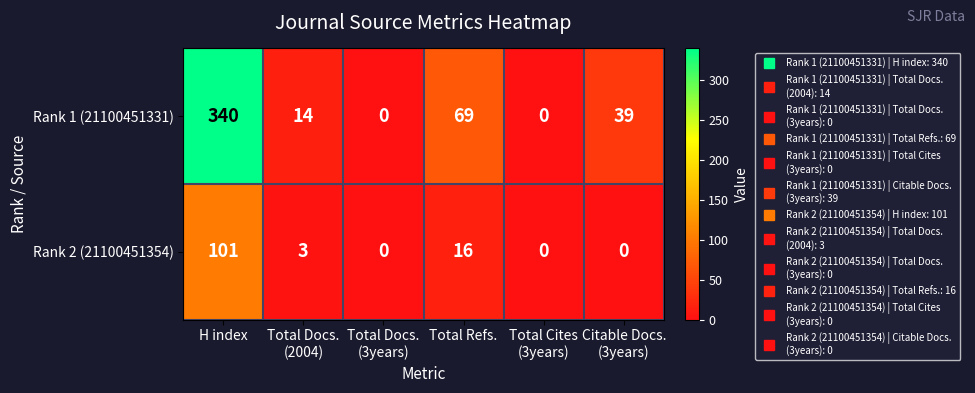

Rank the series at H index from lowest to highest value.

Rank 2 (21100451354), Rank 1 (21100451331)